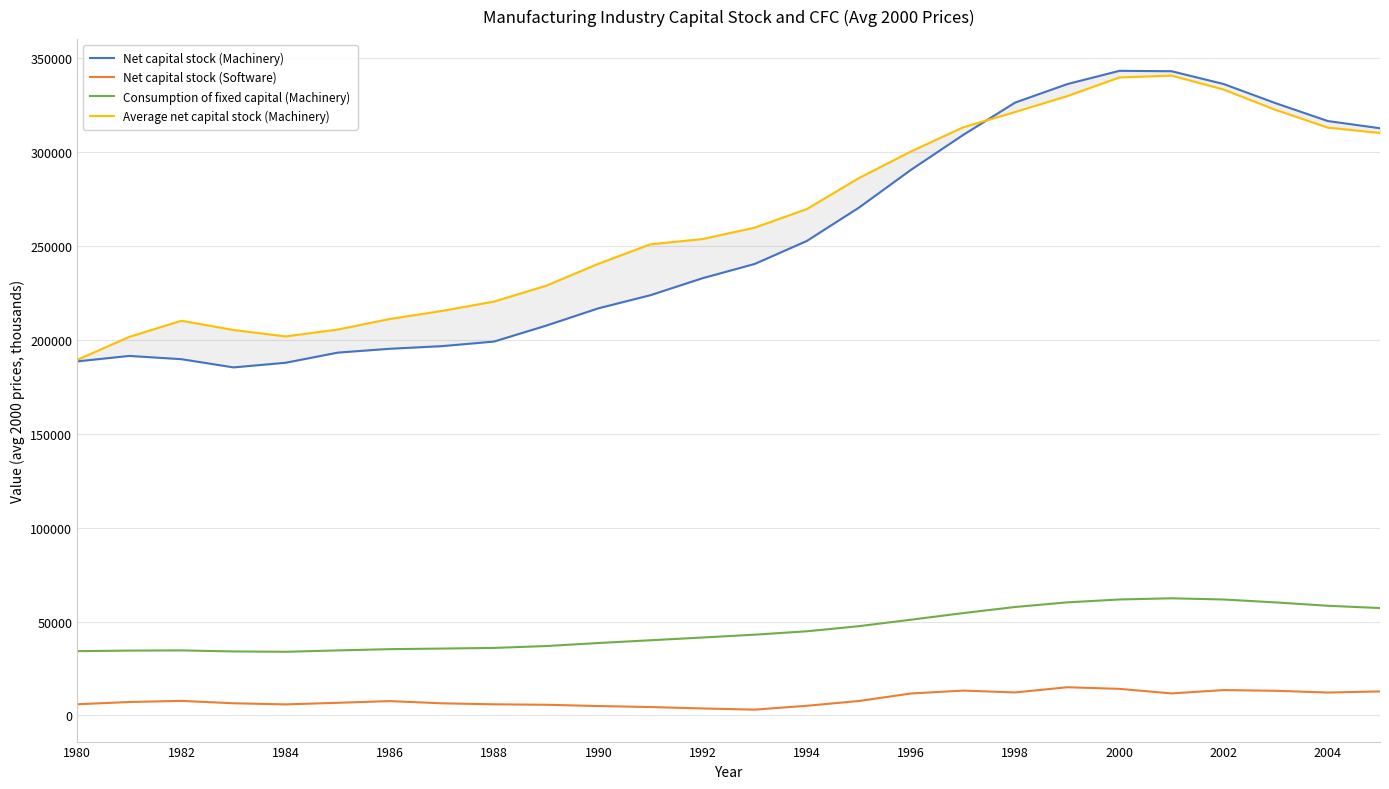

True or false: Net capital stock (Software) and Consumption of fixed capital (Machinery) intersect in this chart.

False